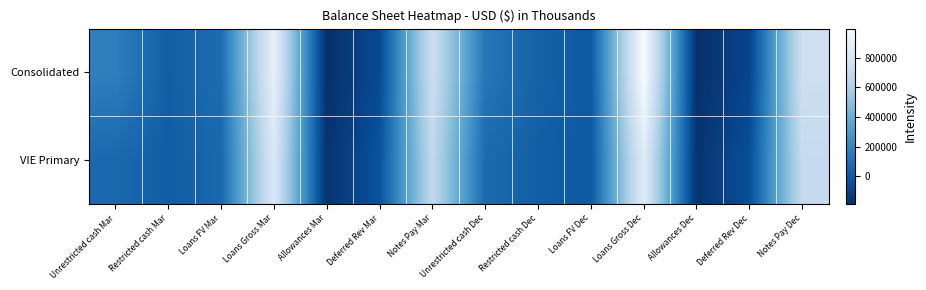

How many distinct data groups are displayed?

2